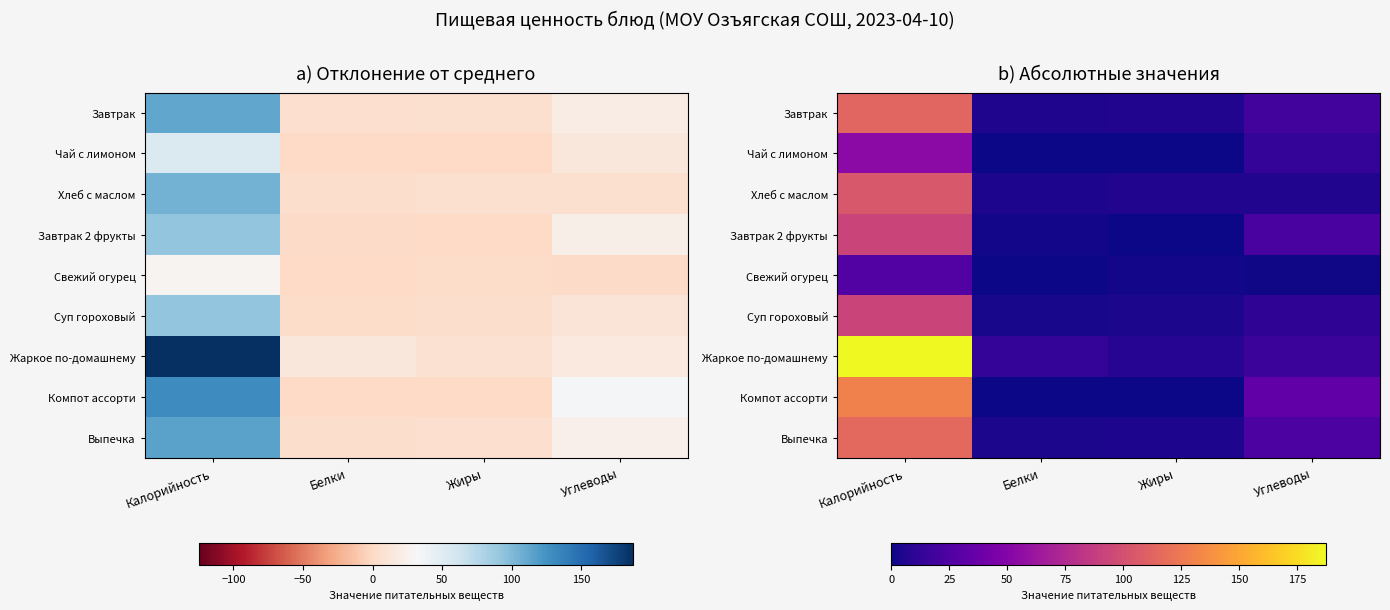

At which category does the chart reach its peak across all series?

Калорийность